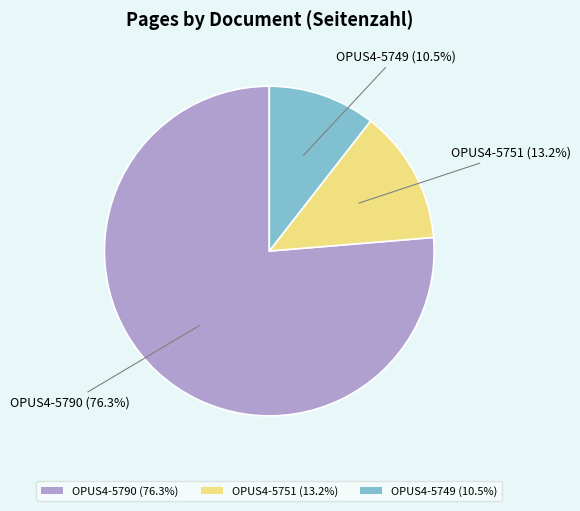

Which has a higher value, OPUS4-5749 or OPUS4-5751?

OPUS4-5751